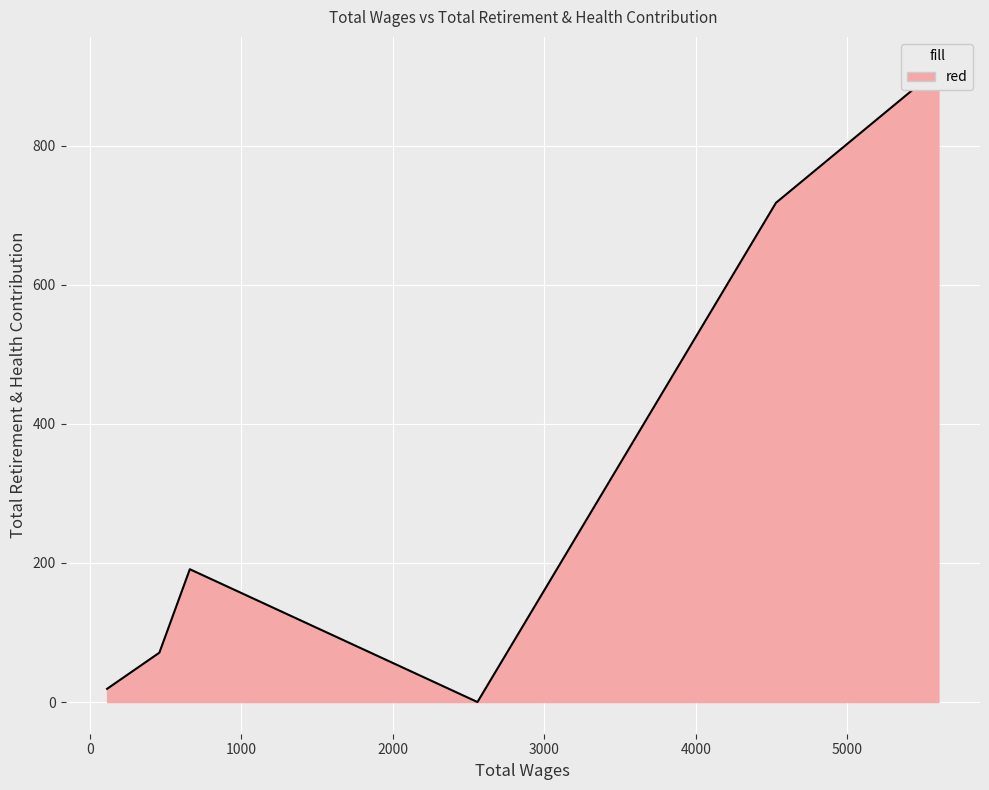

Reading right to left, extract all data points from this chart.

115.0=19	460.0=71	661.0=191	2559.0=0	4529.0=718	5601.0=911